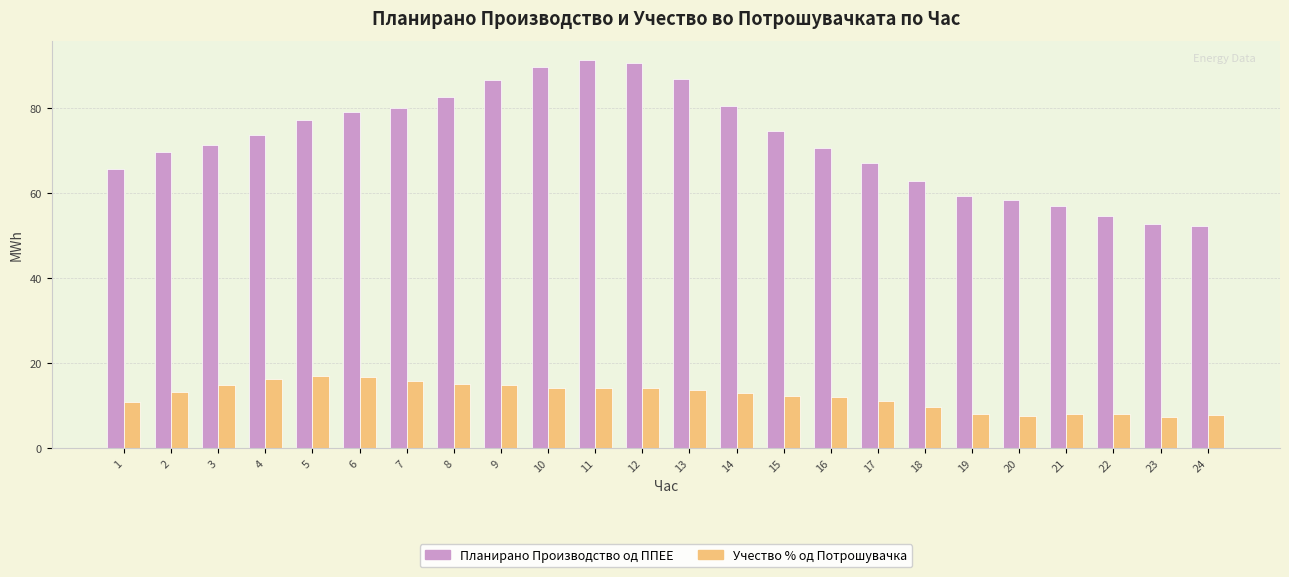

At how many categories does at least one series exceed 84?

5